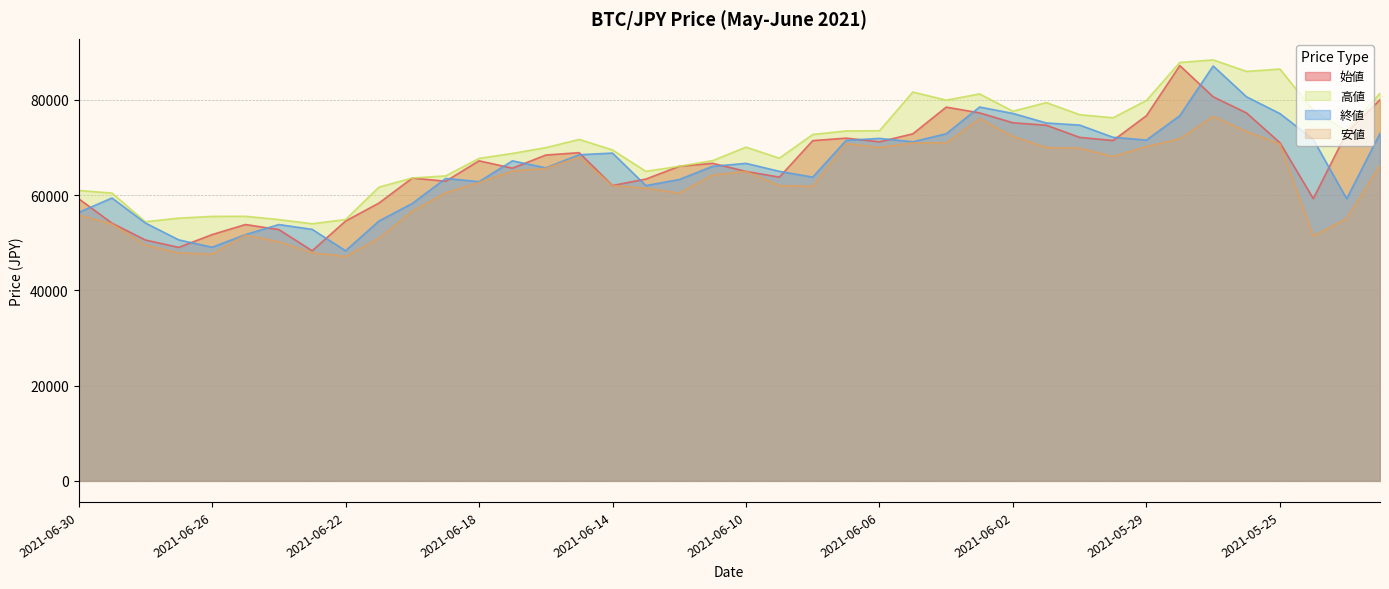

What is the approximate value of 終値 at 2021-06-22?

48324